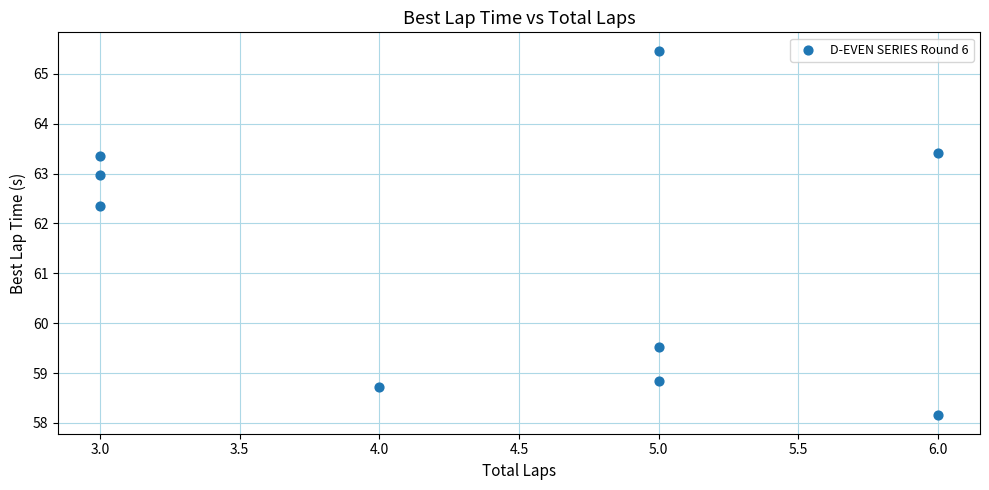

What is the average X value?

4.4